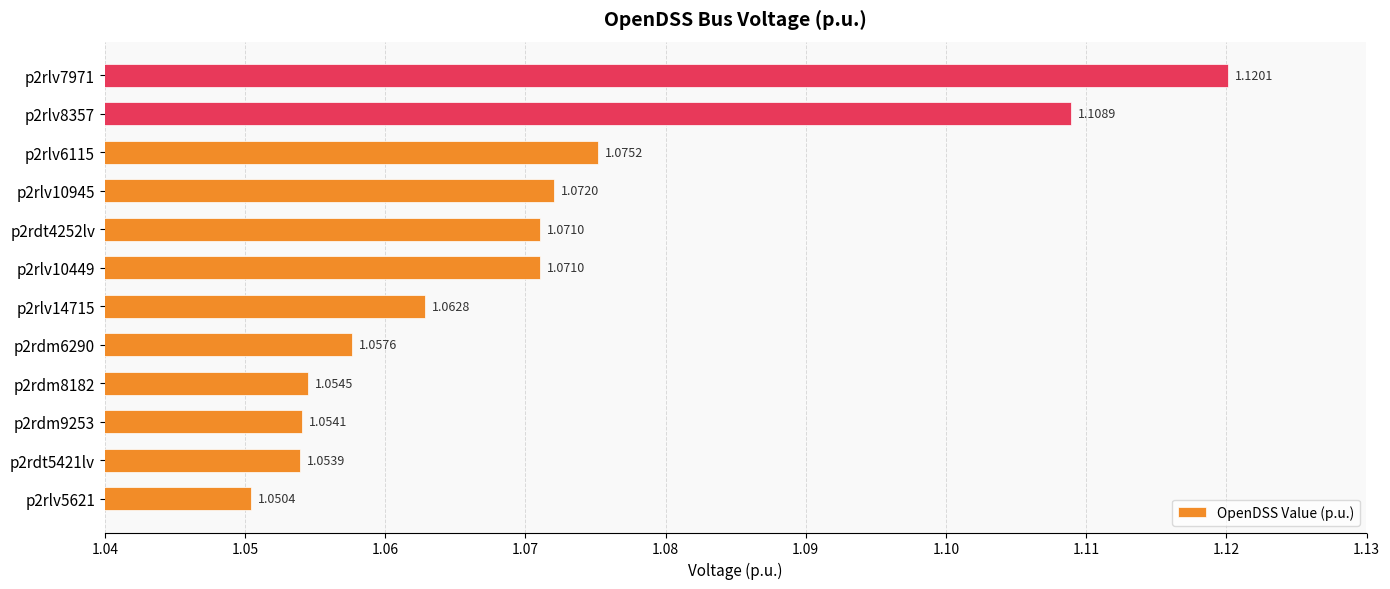

Which has a higher value, p2rlv7971 or p2rlv10449?

p2rlv7971